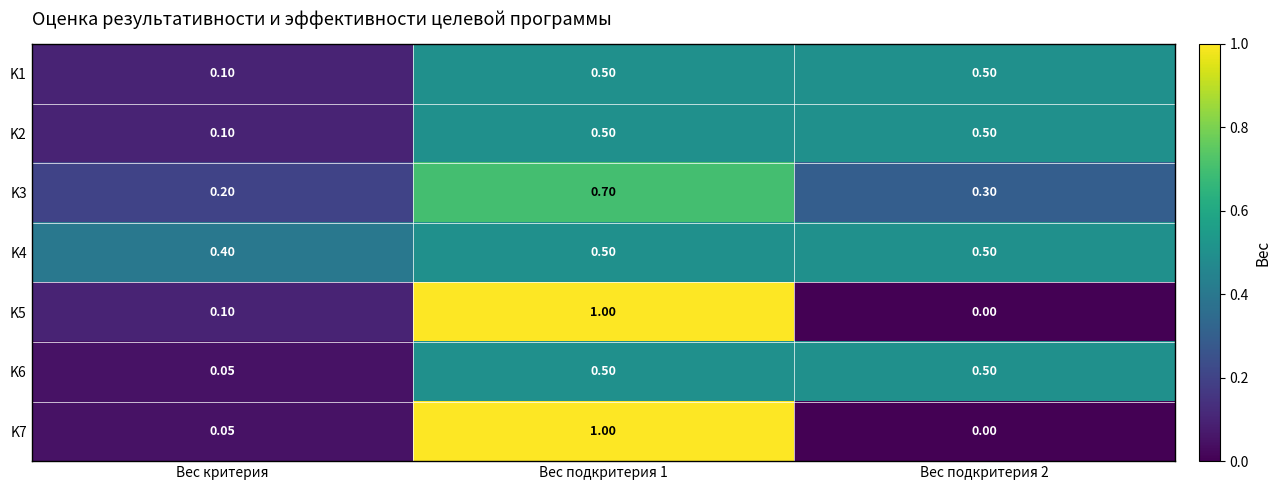

At which label does K3 reach its minimum?

Вес критерия